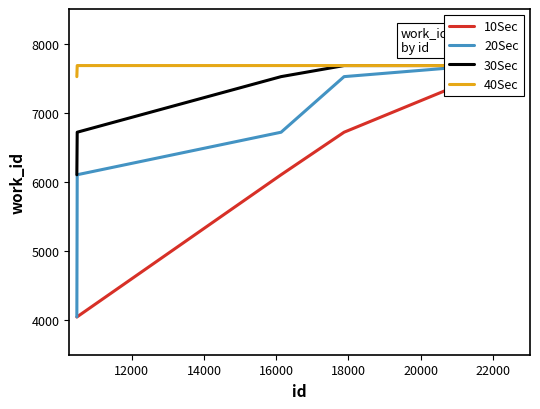

True or false: 40Sec and 30Sec cross at least once.

False